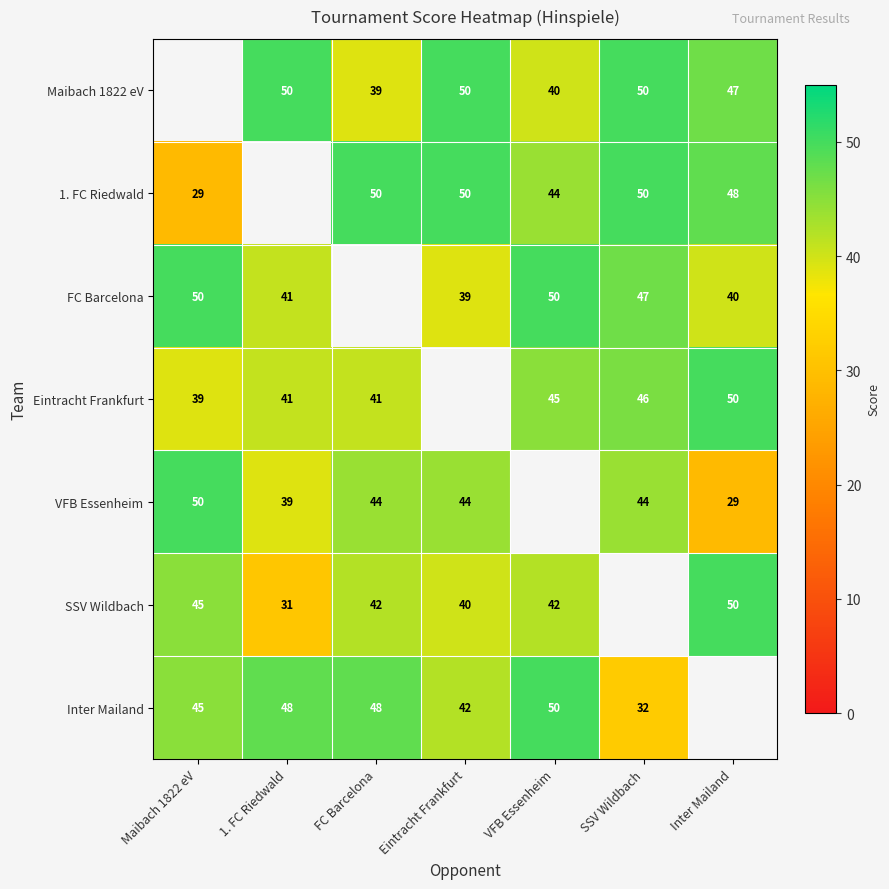

Count the number of categories in the chart.

7